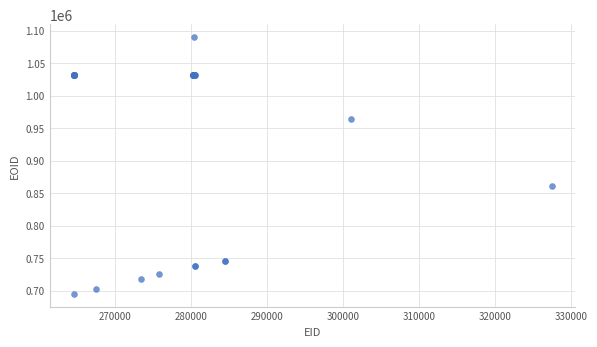

What Y value in the scatter plot is closest to 892510?

861418